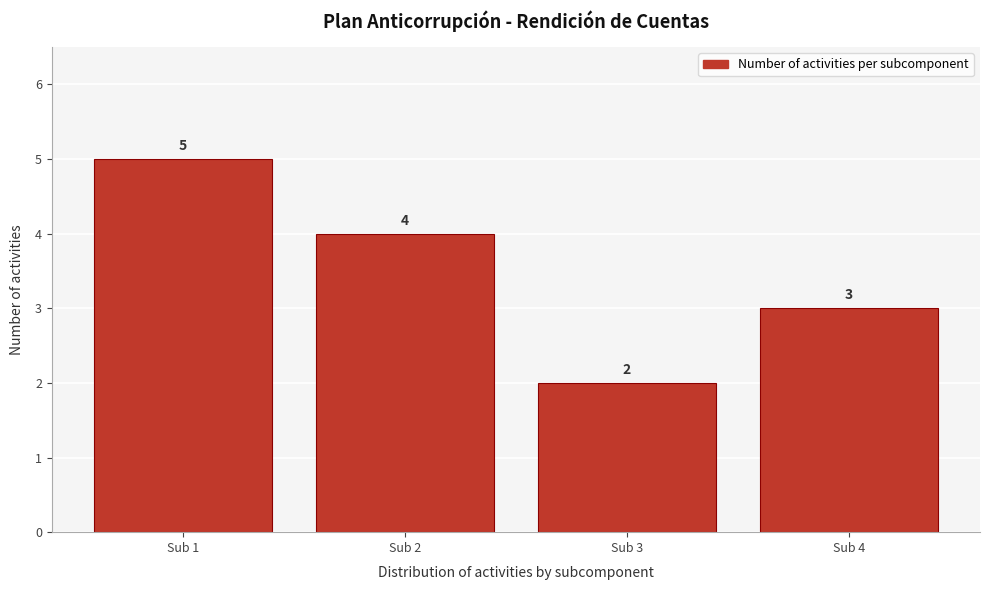

Reading left to right, transcribe all the data shown in this chart.

5	4	2	3